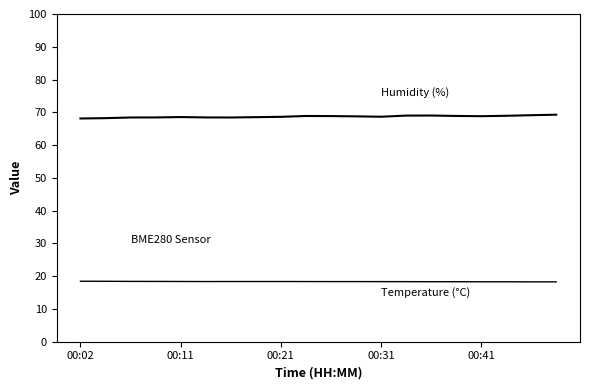

What is the minimum value shown in the chart?

18.3